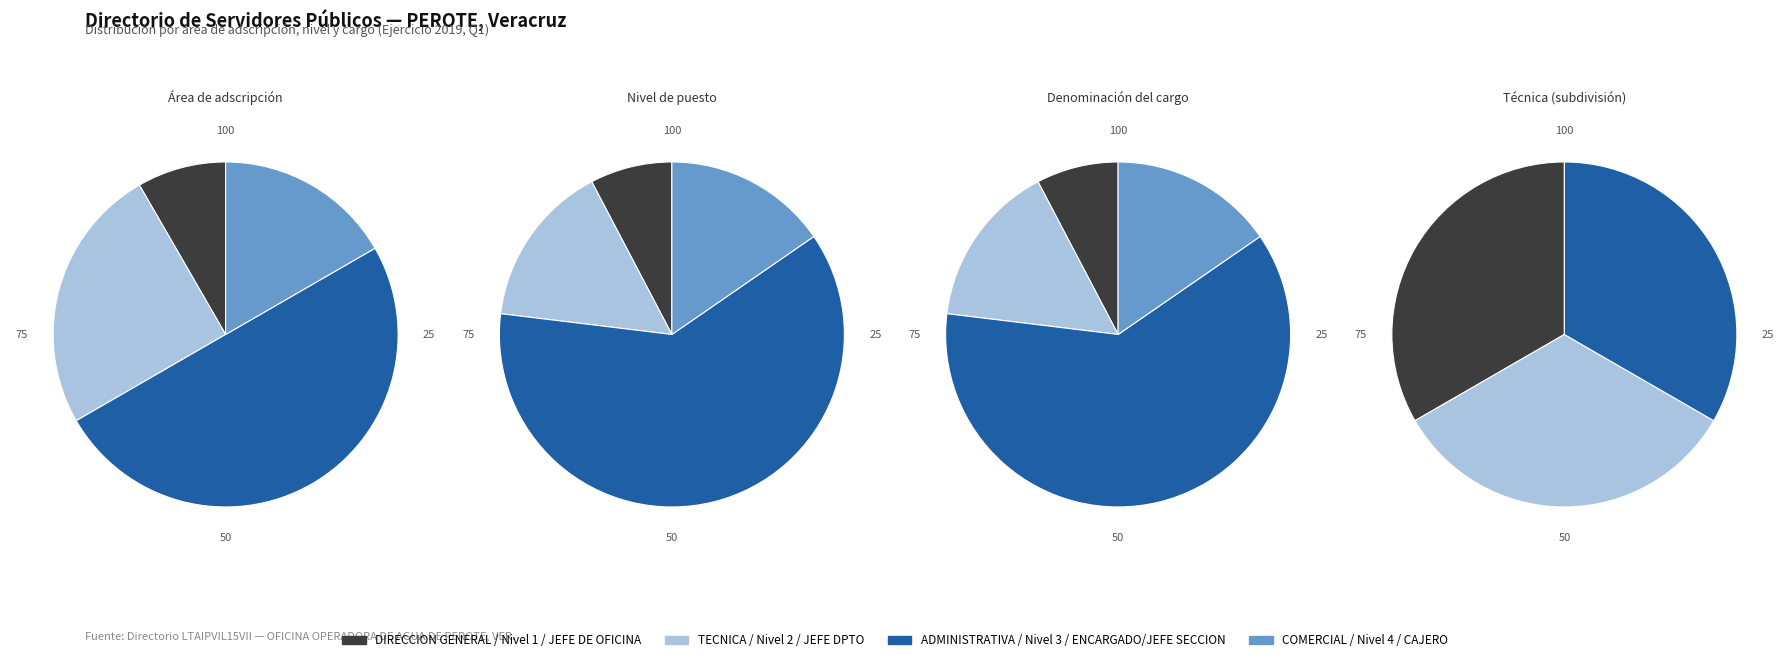

True or false: ADMINISTRATIVA accounts for 46% of the total.

True